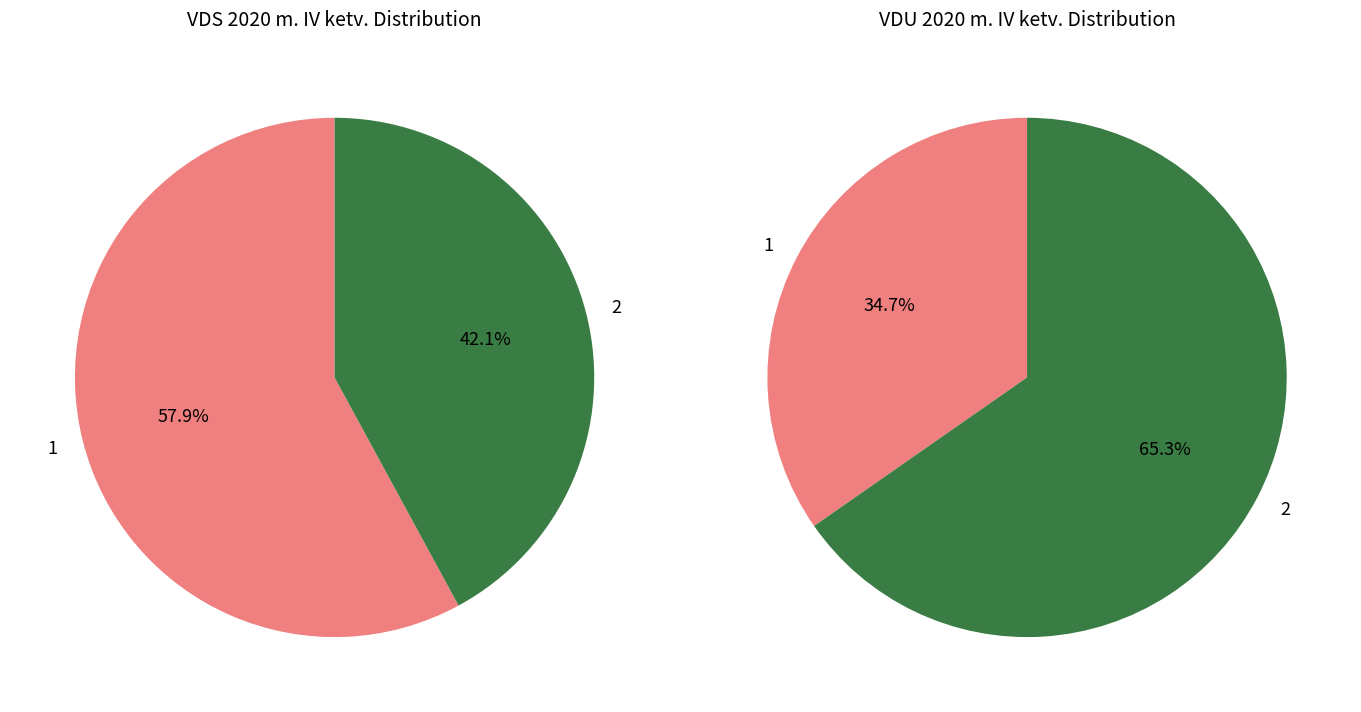

Combined, what portion of the pie is 1 and 2?

100.0%